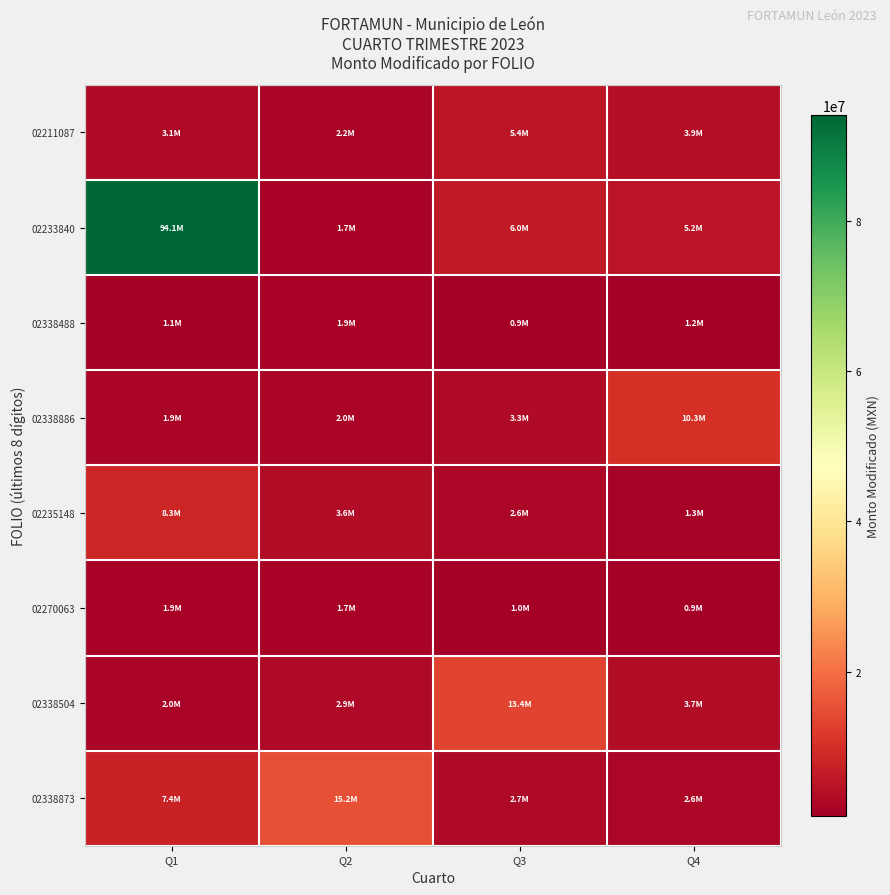

Which category has the lowest value across all series?

Q3